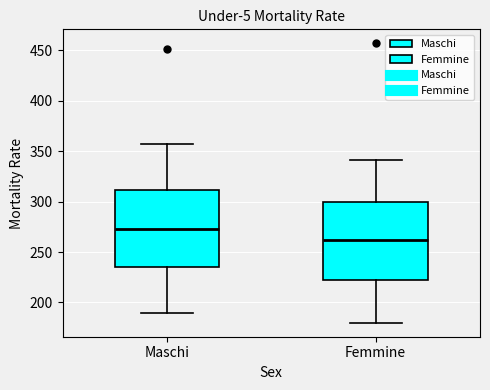

Where is the lower edge of the box for Maschi on the y-axis? The values are not printed on the chart, so give them approximately, as read against the axis.

235